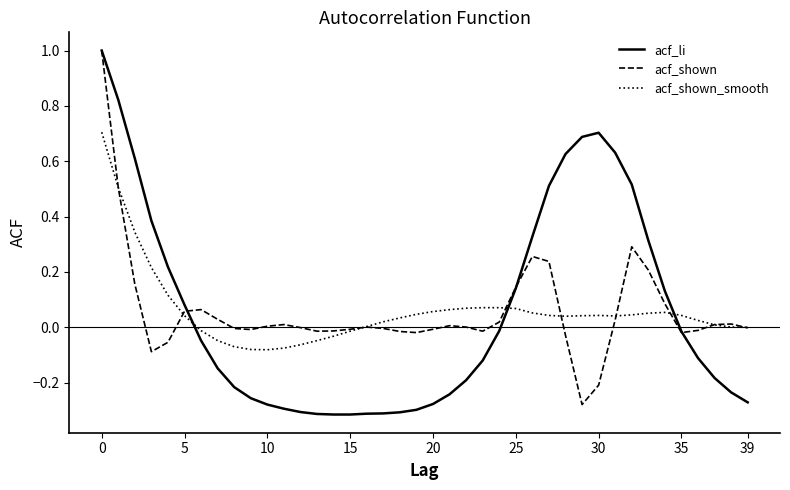

What is the highest value of the acf_shown series?

1.0